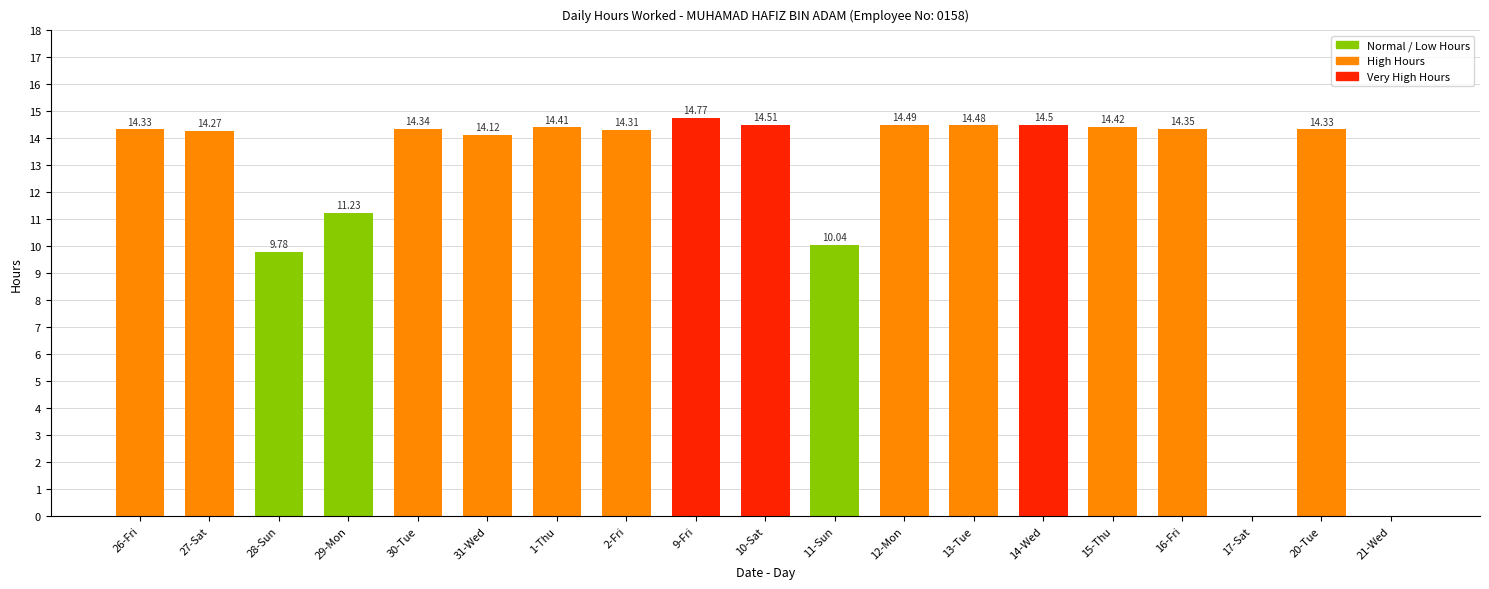

Approximately how many times larger is the value at 13-Tue compared to 1-Thu?

1.0